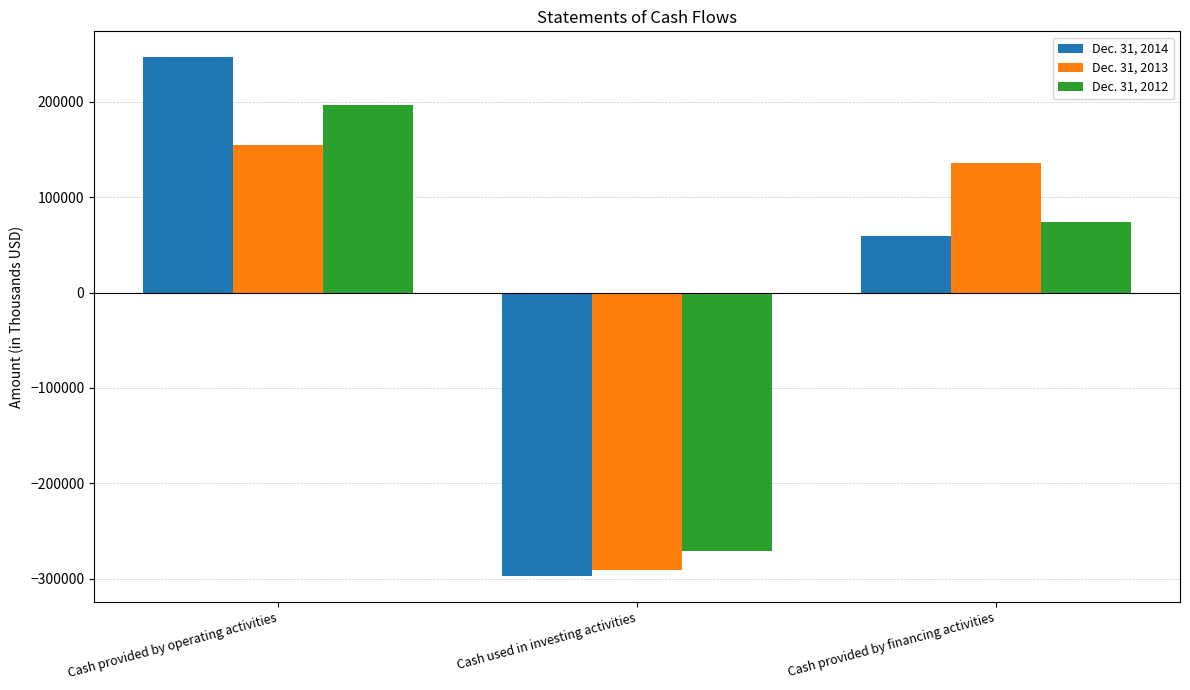

At which category is the sum across all series the highest?

Cash provided by operating activities